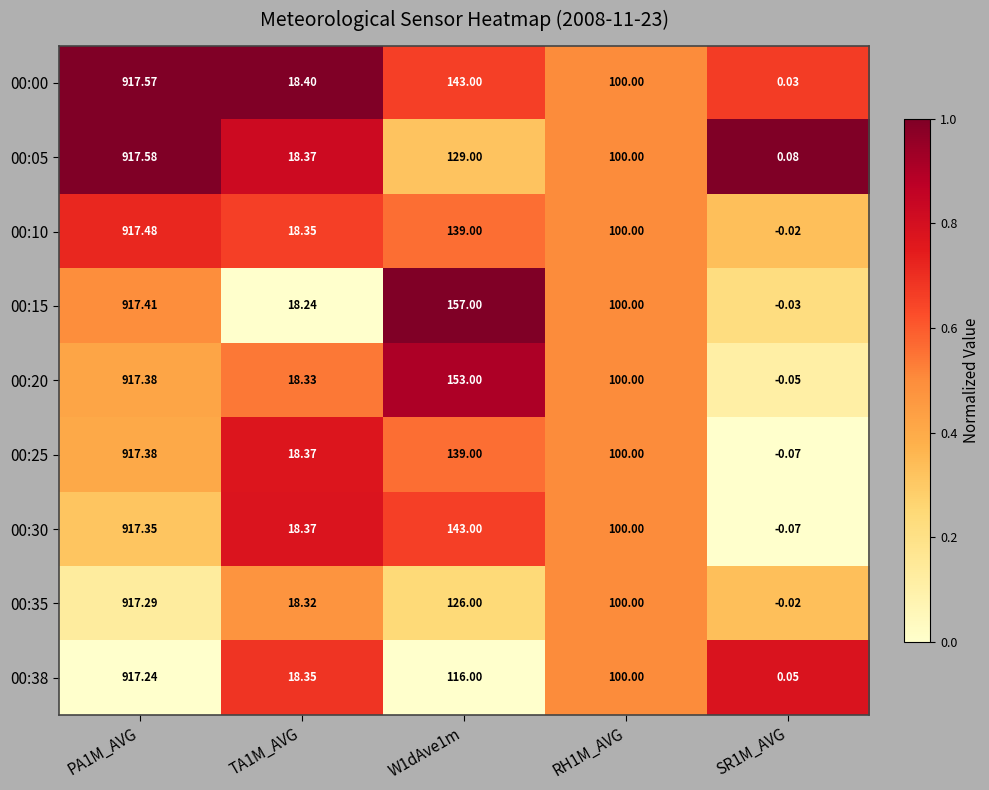

What is the difference between the highest and lowest values at PA1M_AVG?

0.3